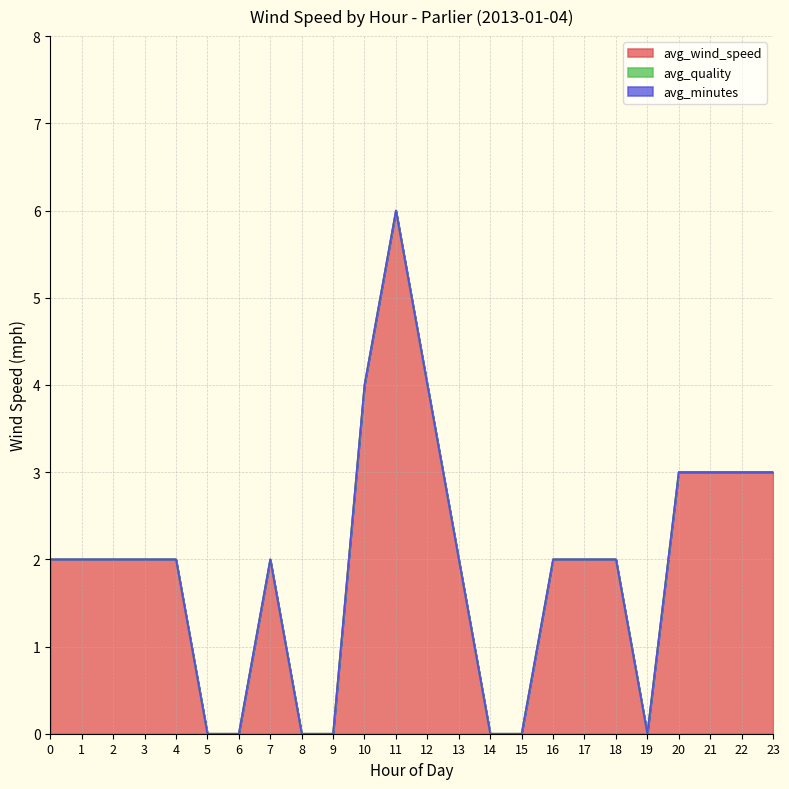

What are all the series names shown in the legend?

avg_wind_speed, avg_quality, avg_minutes